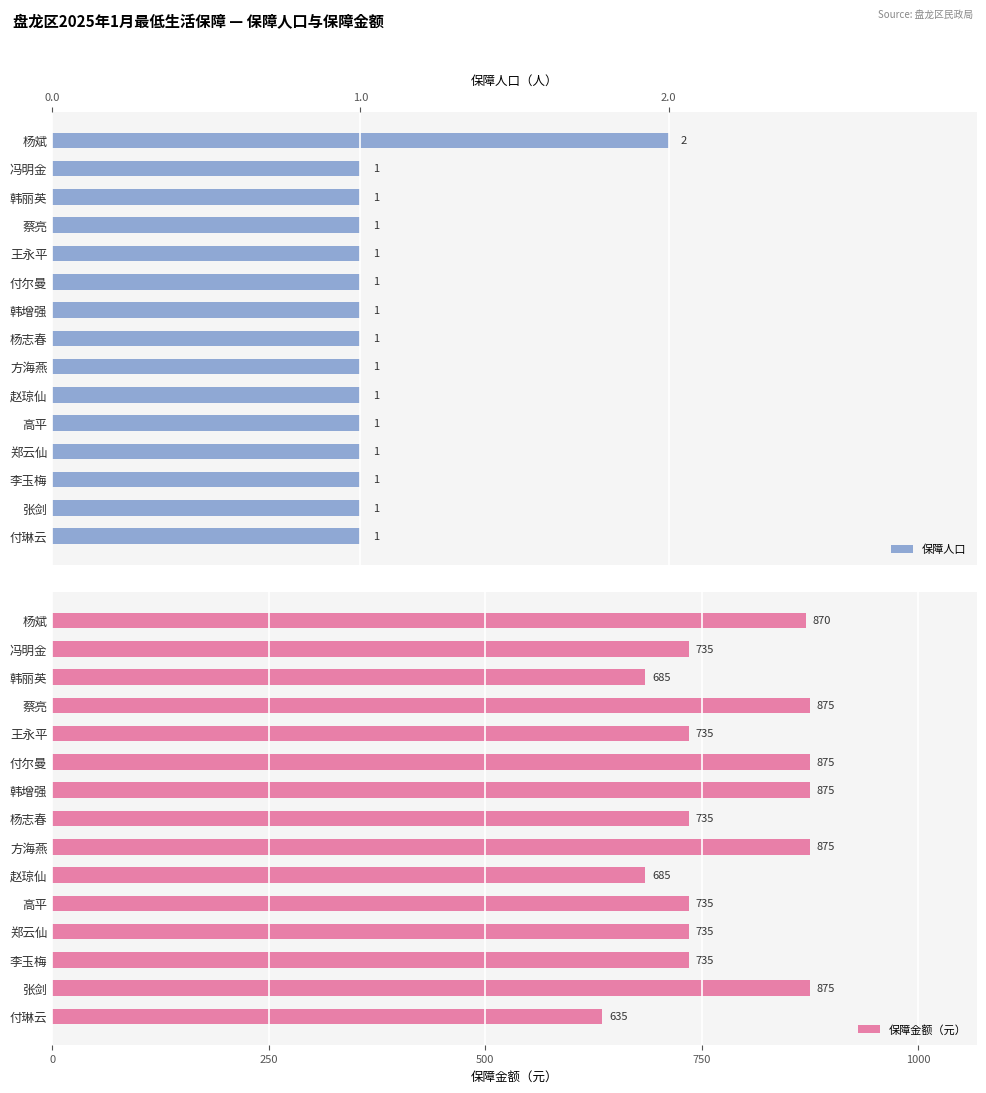

At how many categories does at least one series exceed 457?

15